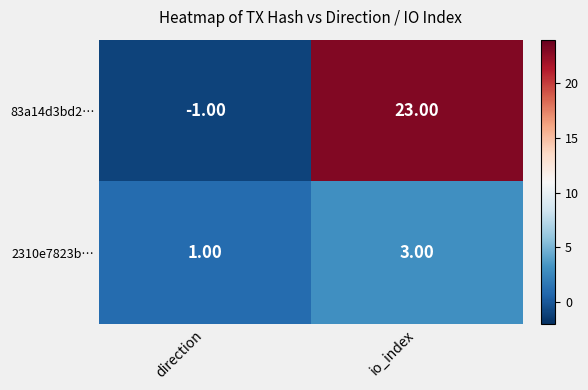

Which series has the largest total across all categories?

83a14d3bd2…